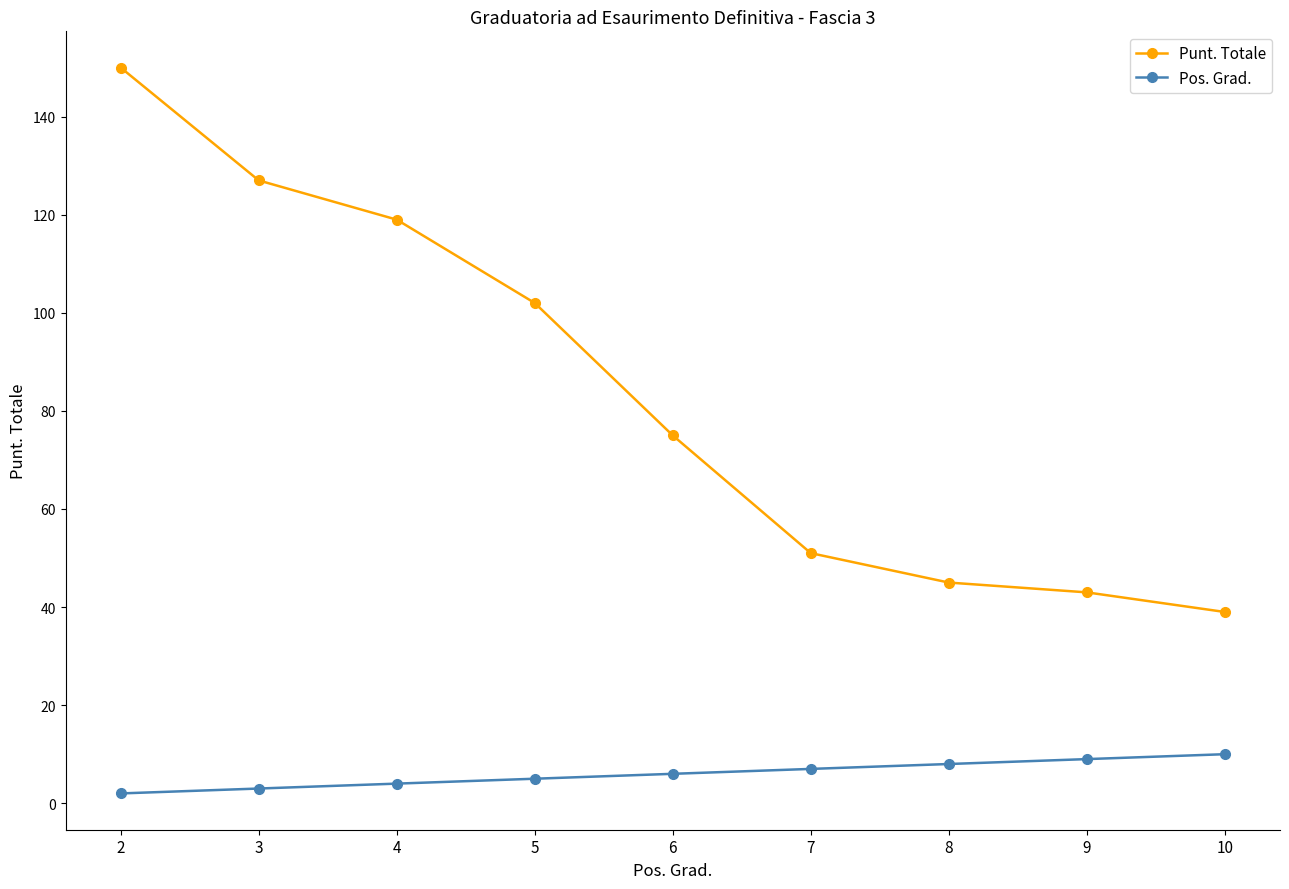

Is it true that Pos. Grad. equals 10 at 10?

True